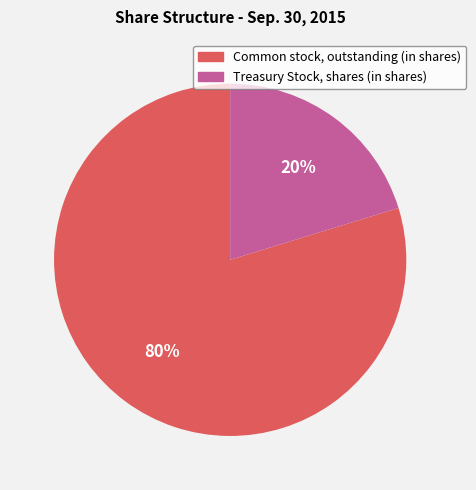

Is Treasury Stock, shares (in shares) the majority of the pie?

No